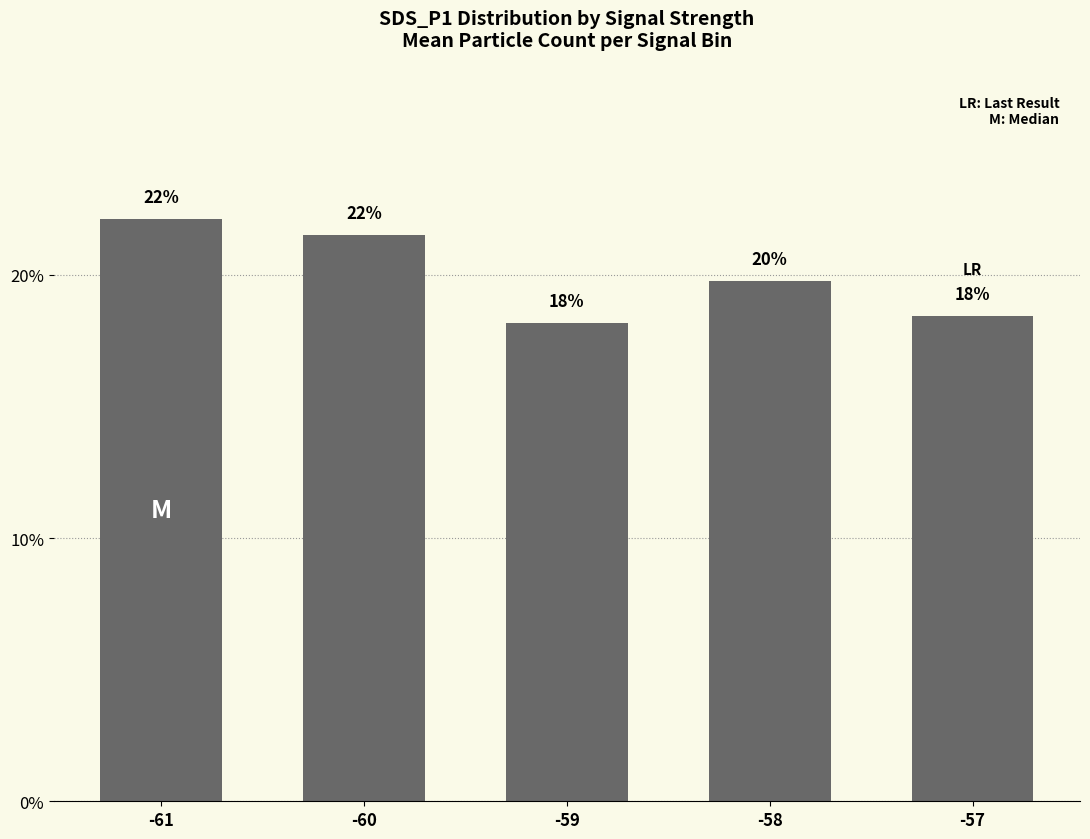

How many bars are there in total?

5